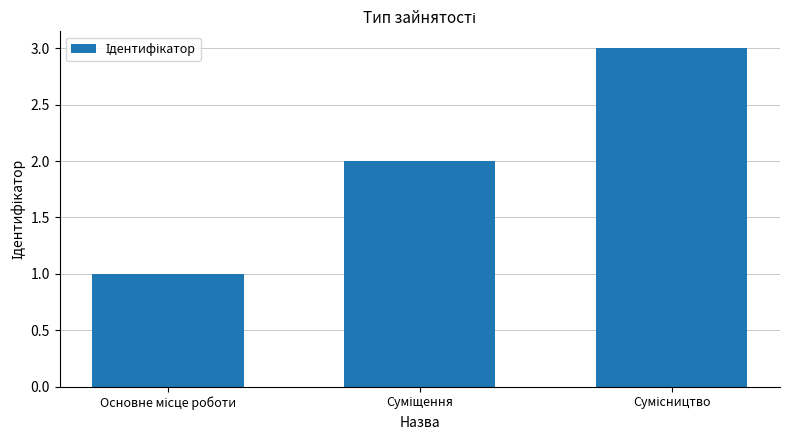

What is the greatest value displayed?

3